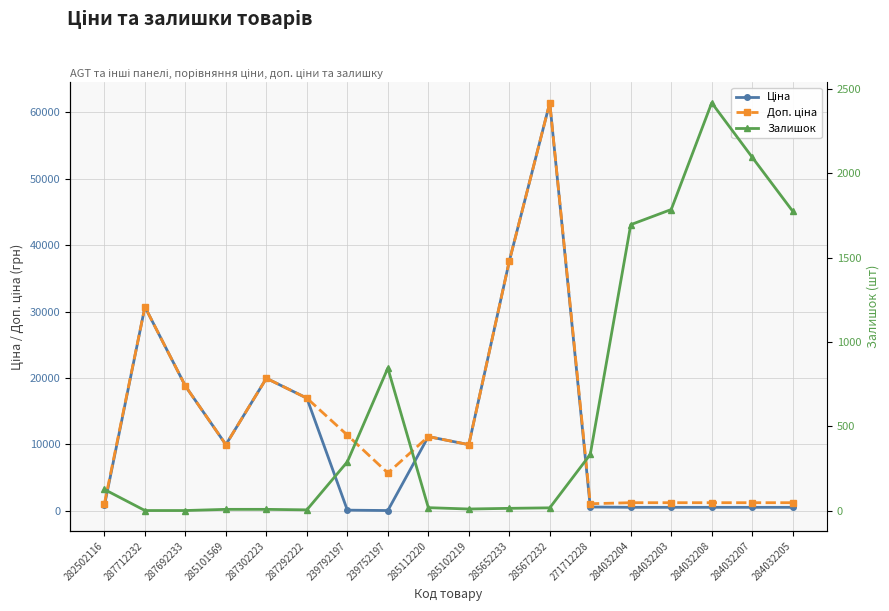

What is the sum of the Доп. ціна values at 287292222 and 239752197?

22681.3